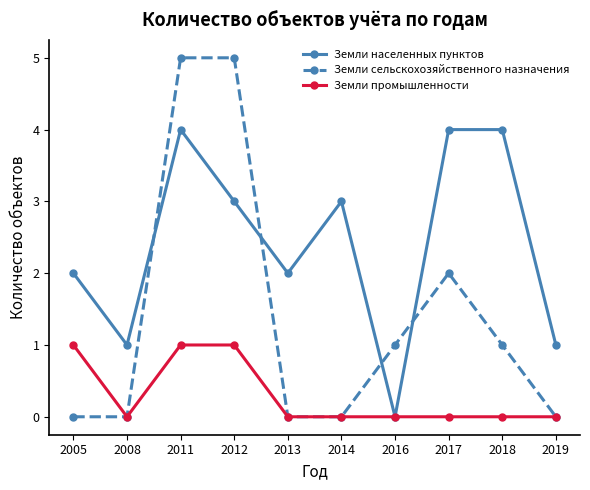

Is the value of Земли населенных пунктов at 2018 greater than the value of Земли промышленности at 2017?

Yes